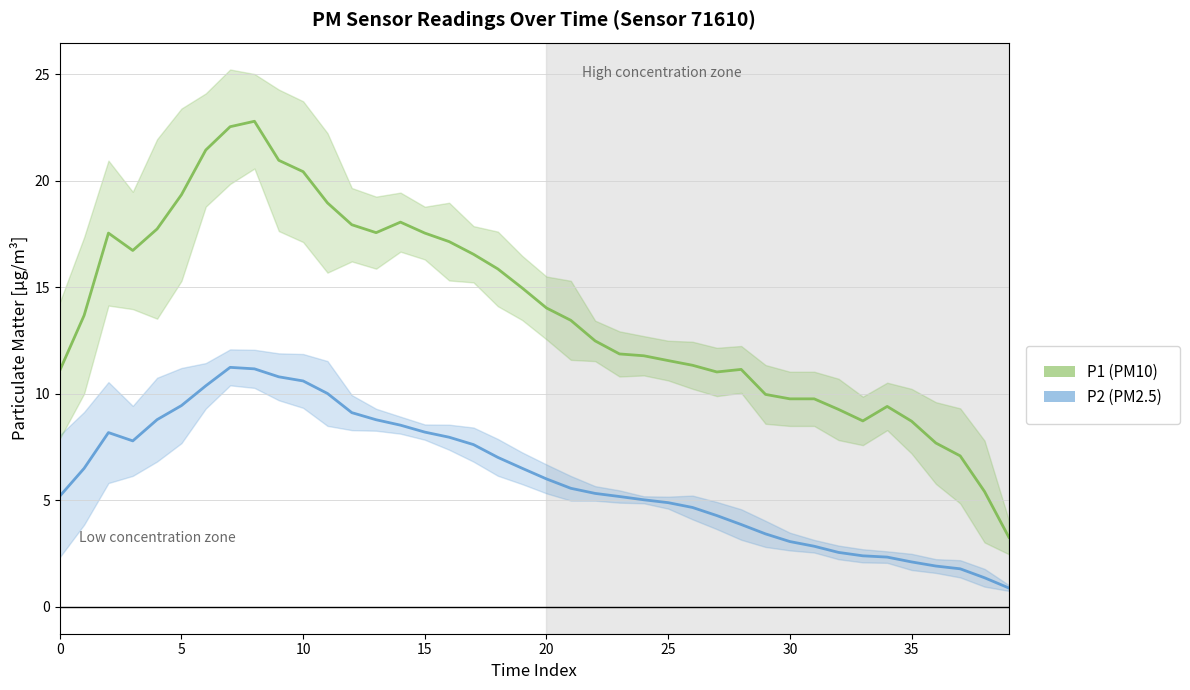

What is the difference between the P2 values at 11 and 34?

7.7